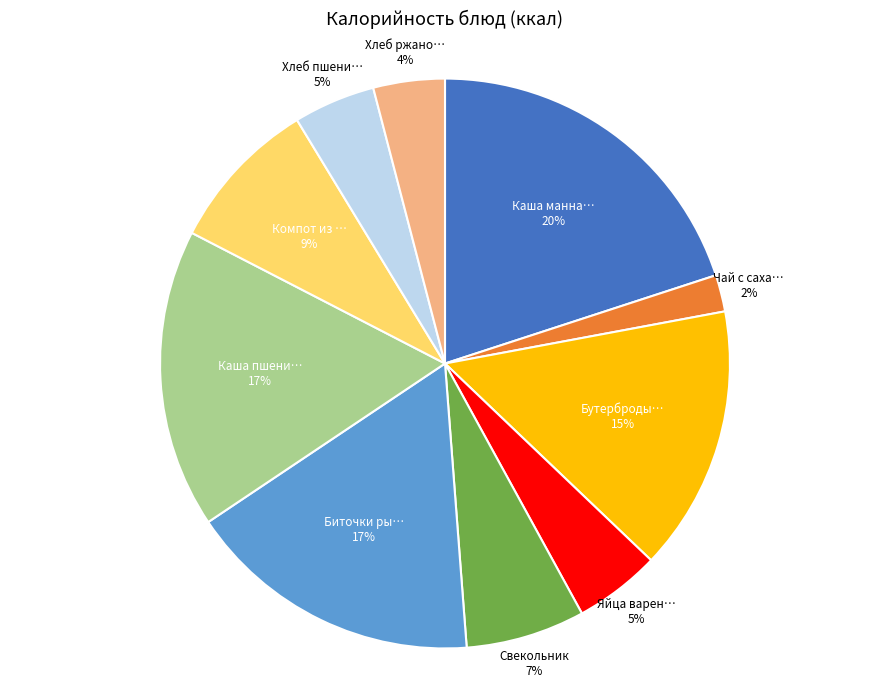

Is there a majority slice in this chart?

No